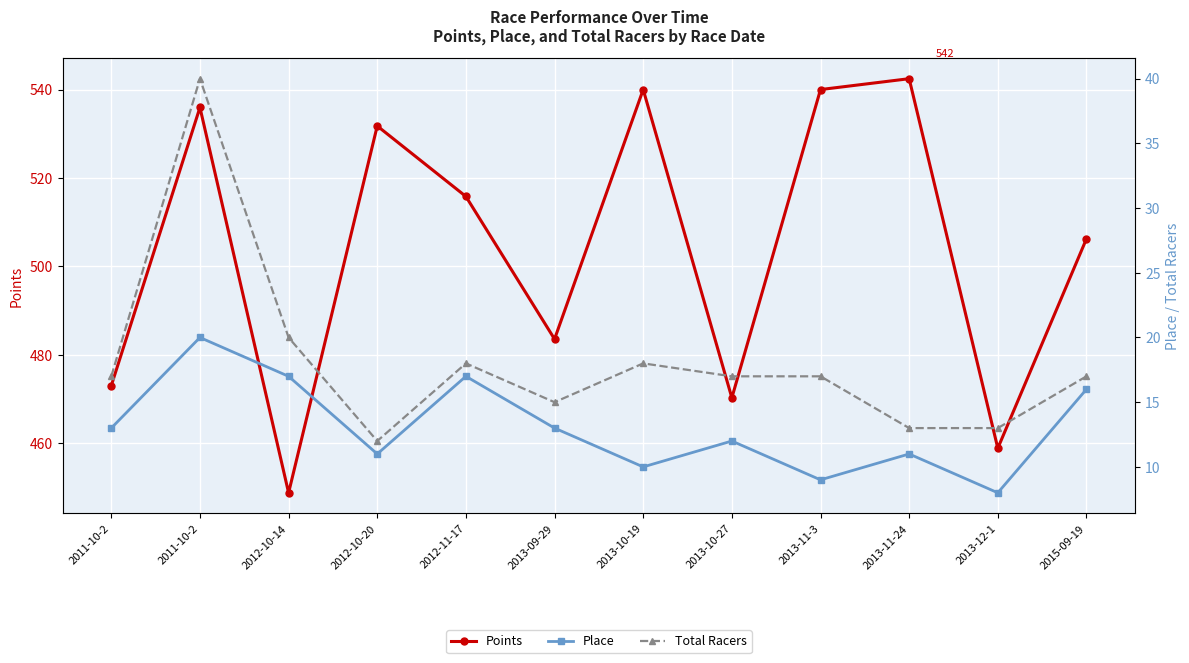

Which category has the lowest value across all series?

2013-12-1